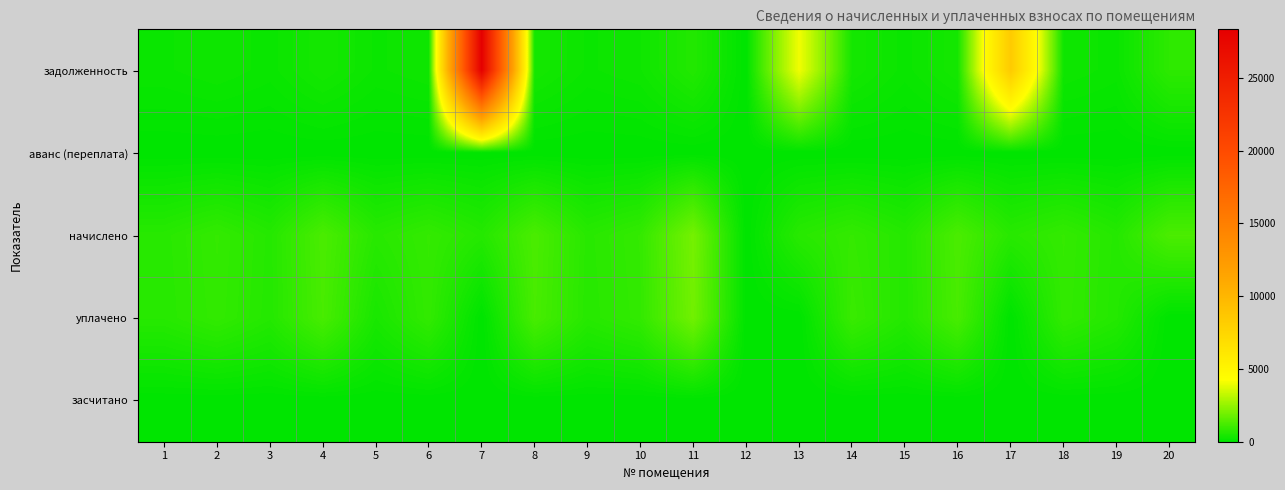

At how many categories does at least one series exceed 12227?

1